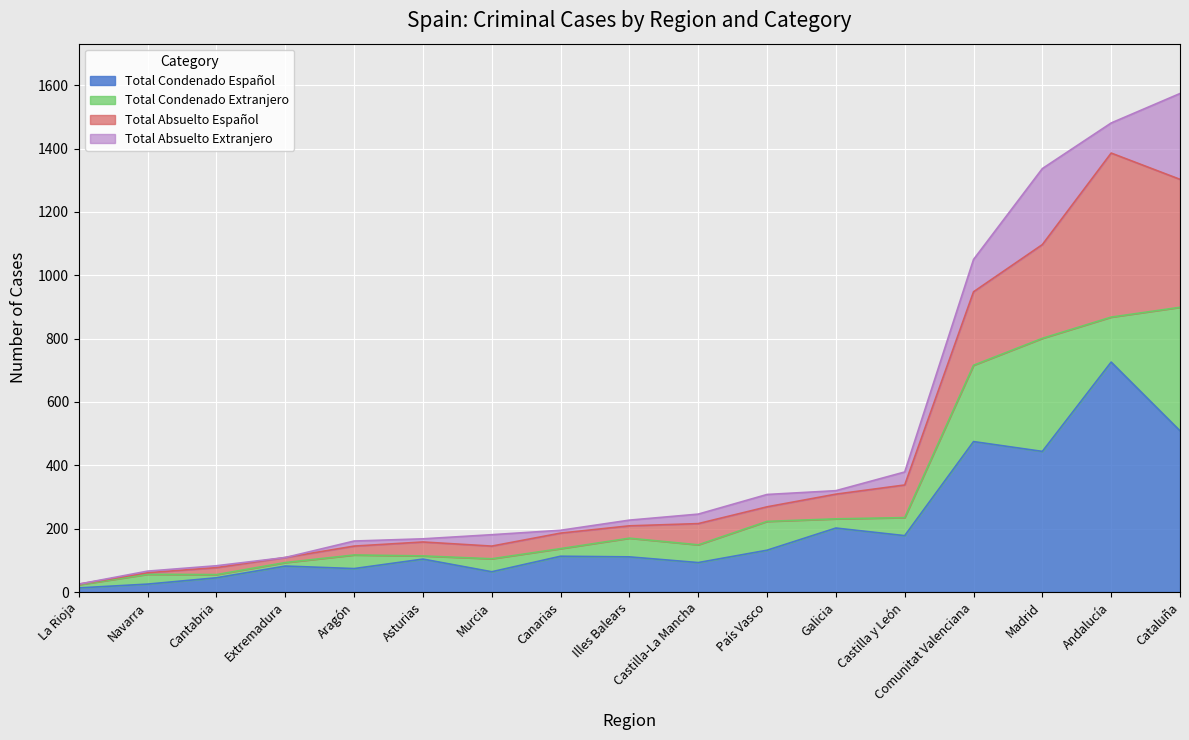

The Total Absuelto Extranjero series shows 16 at Aragón. True or false?

True